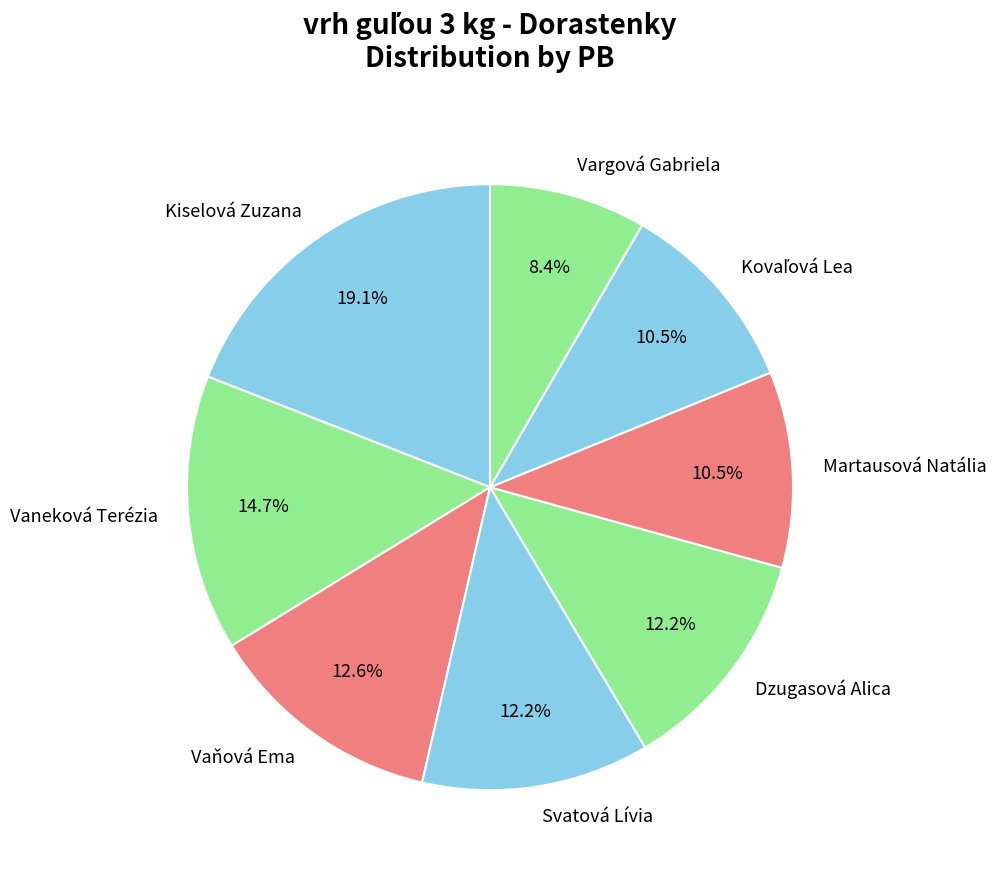

What is the largest slice in the pie chart?

Kiselová Zuzana